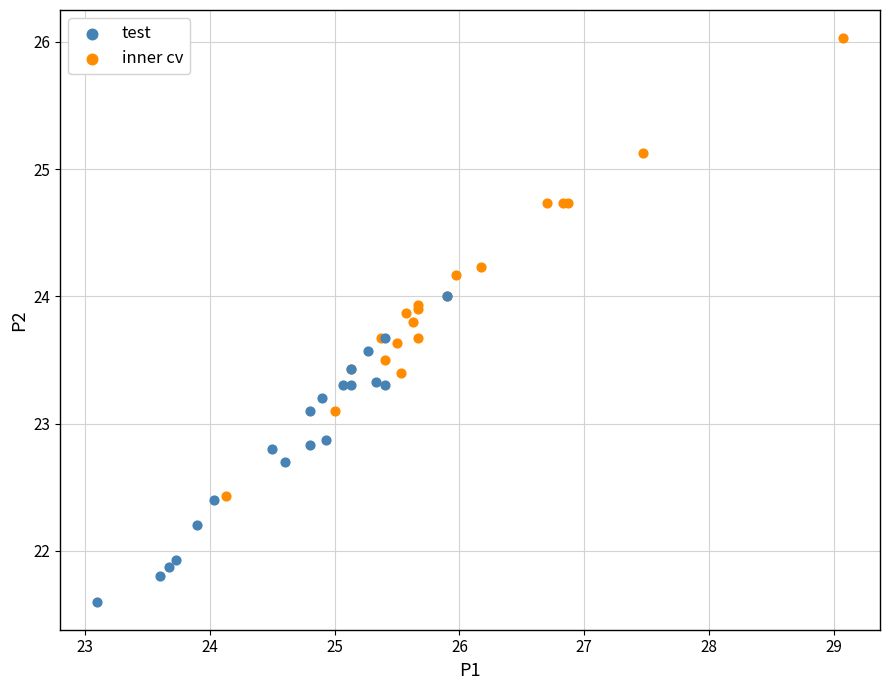

Which series has the largest Y range (max minus min)?

inner cv